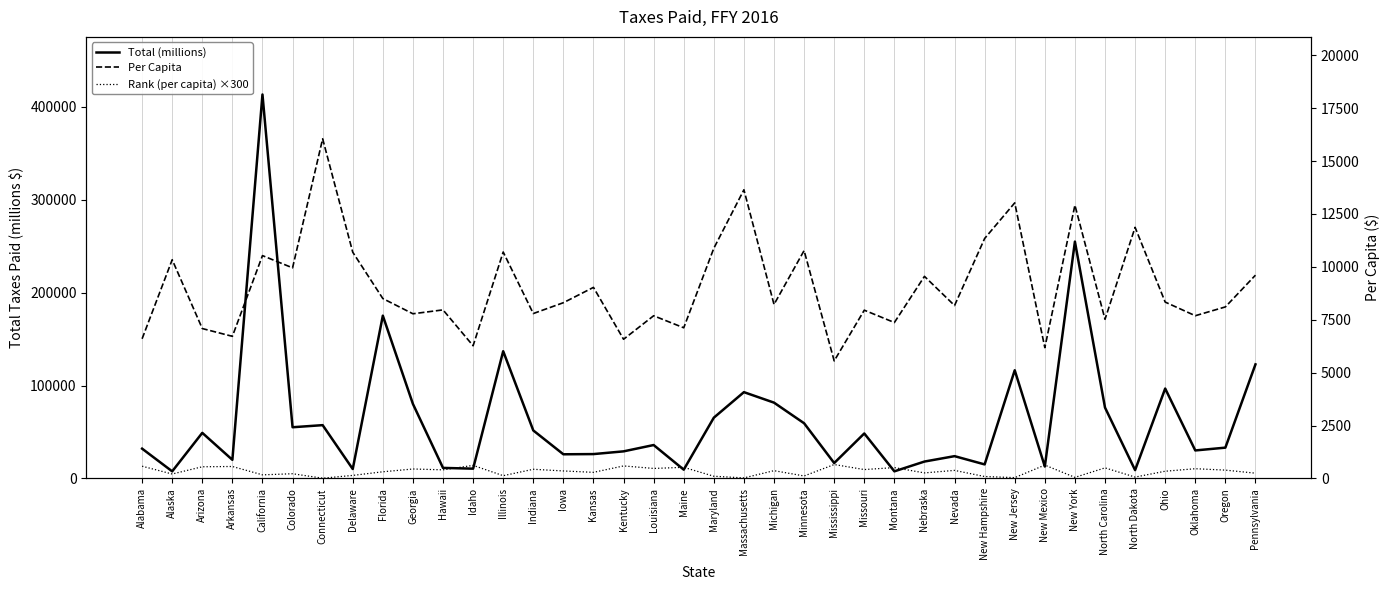

Which series has the largest total across all categories?

Total (millions)